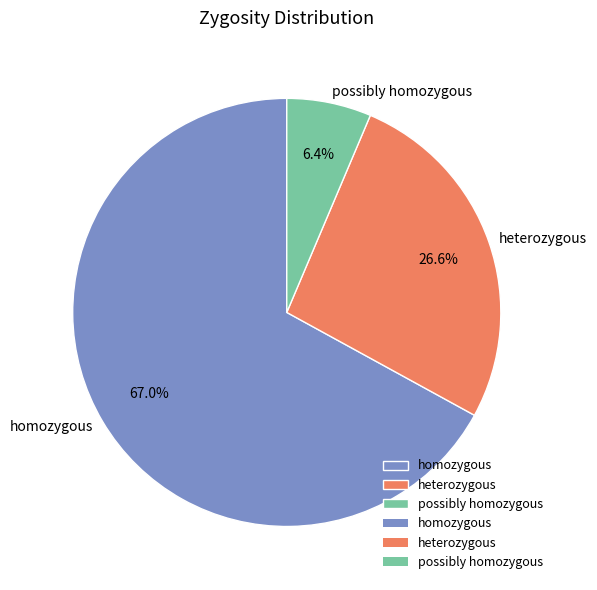

What portion of the pie excludes possibly homozygous?

93.6%